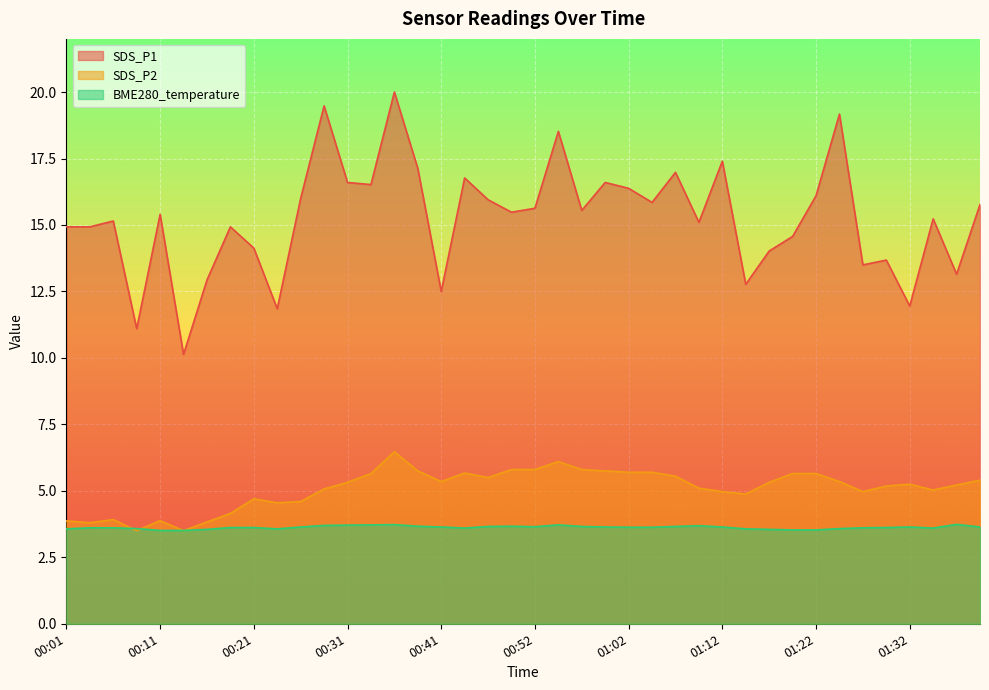

True or false: SDS_P1 has more than 2 interior local peaks.

True